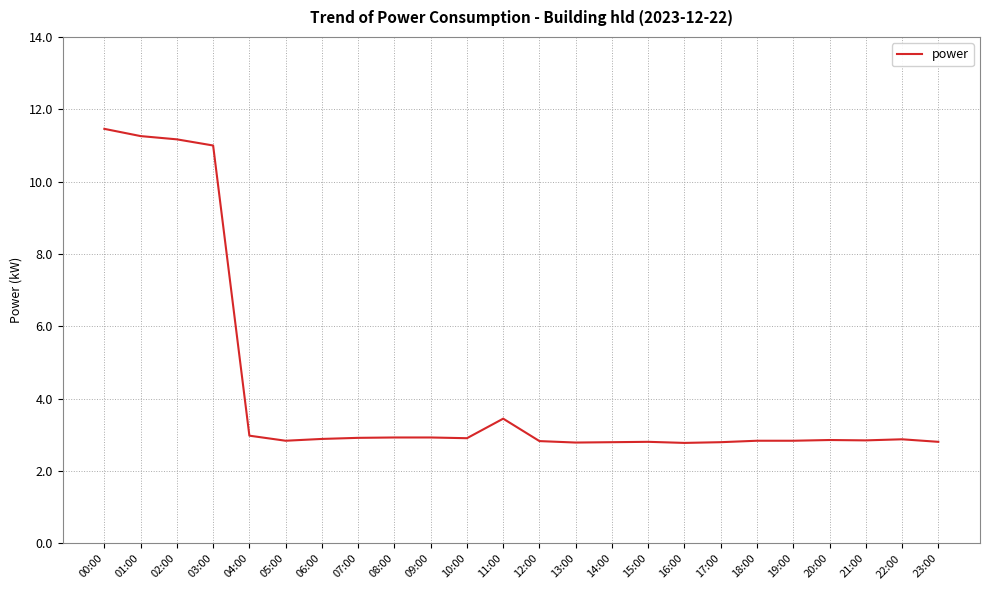

The chart shows a value of 2.9 at 09:00. True or false?

True